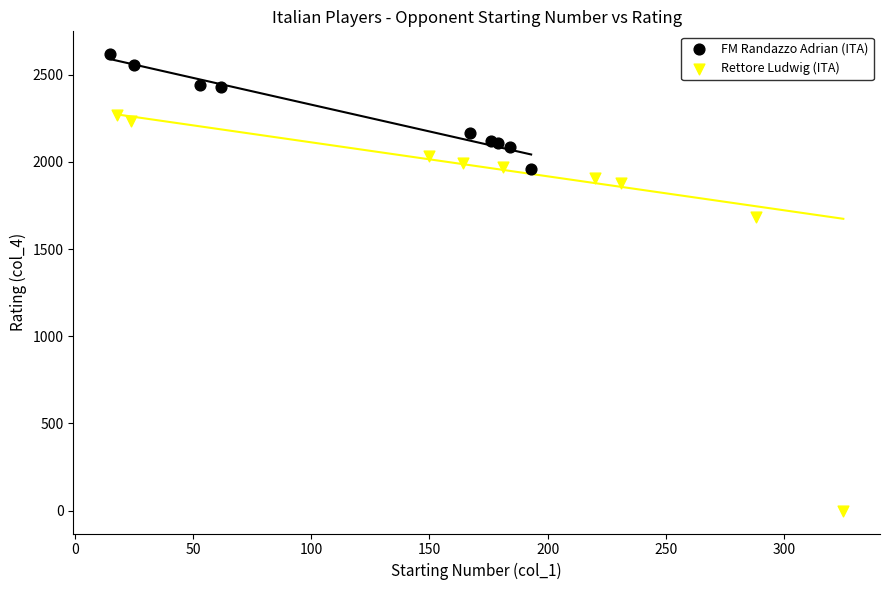

What are all the series names shown in the legend?

FM Randazzo Adrian (ITA), Rettore Ludwig (ITA)